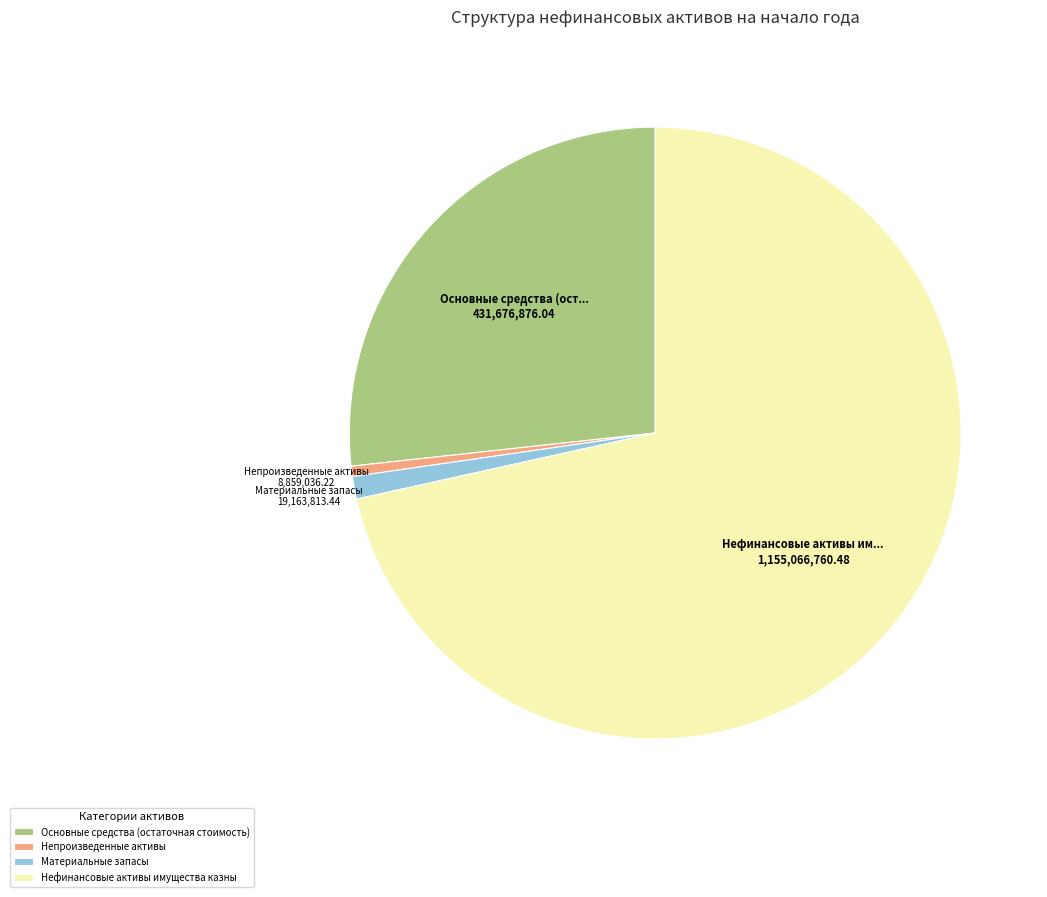

Which category accounts for the majority?

Нефинансовые активы имущества казны